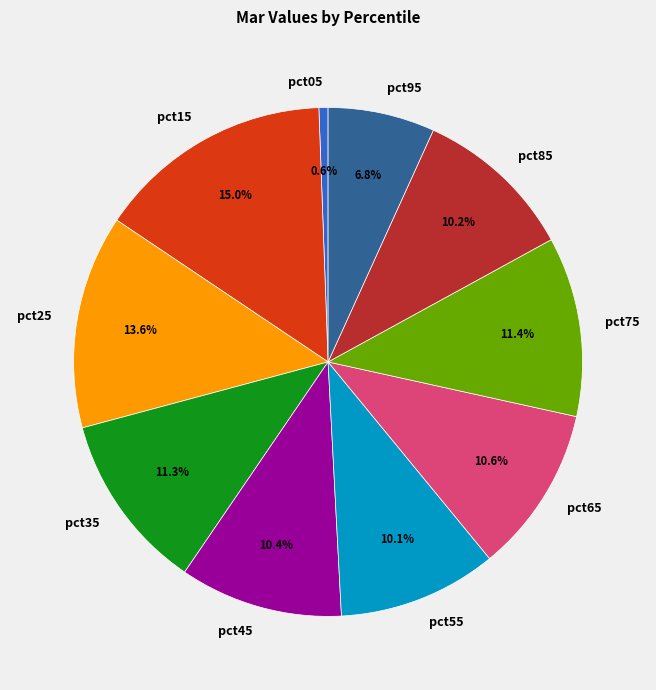

Is there any slice that represents more than half of the pie?

No